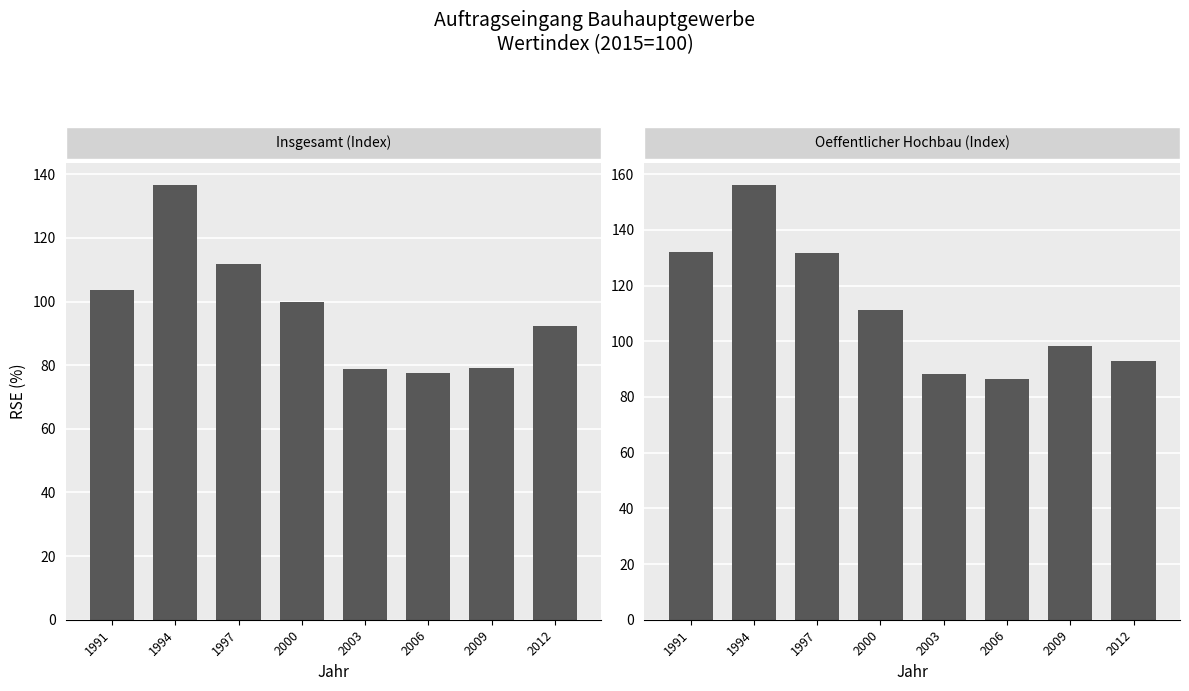

Does the chart contain stacked bars?

No